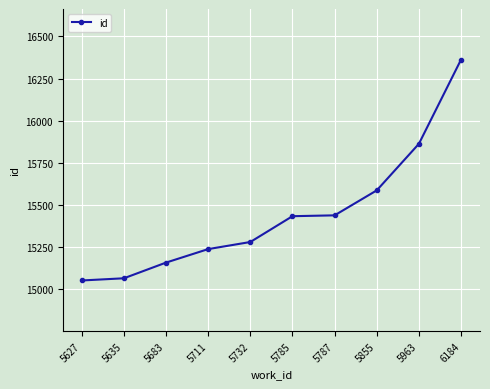

True or false: there are more than 2 points higher than both neighbors.

False